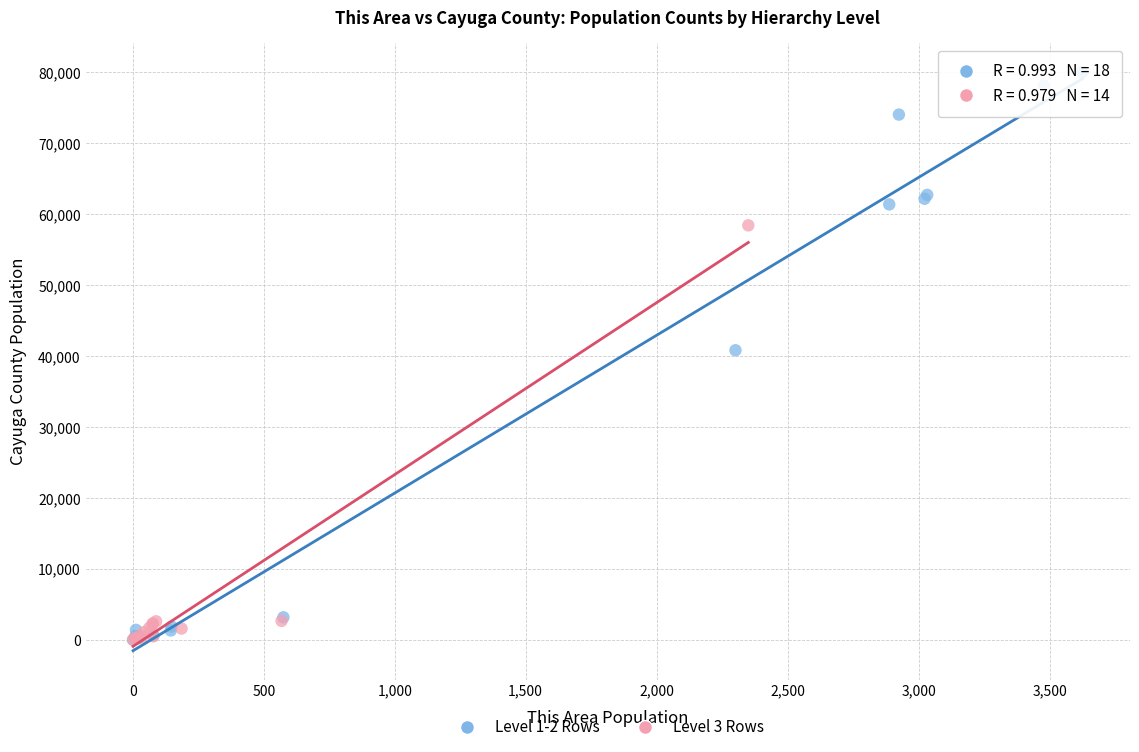

Which series contains the highest Y value?

Level 1-2 Rows